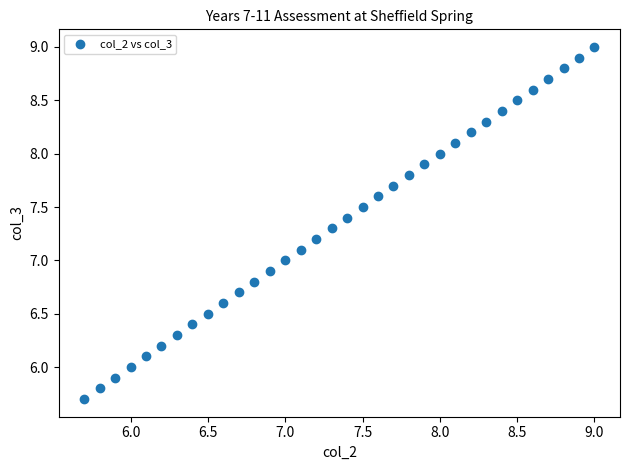

What is the range of Y values (max minus min)?

3.3